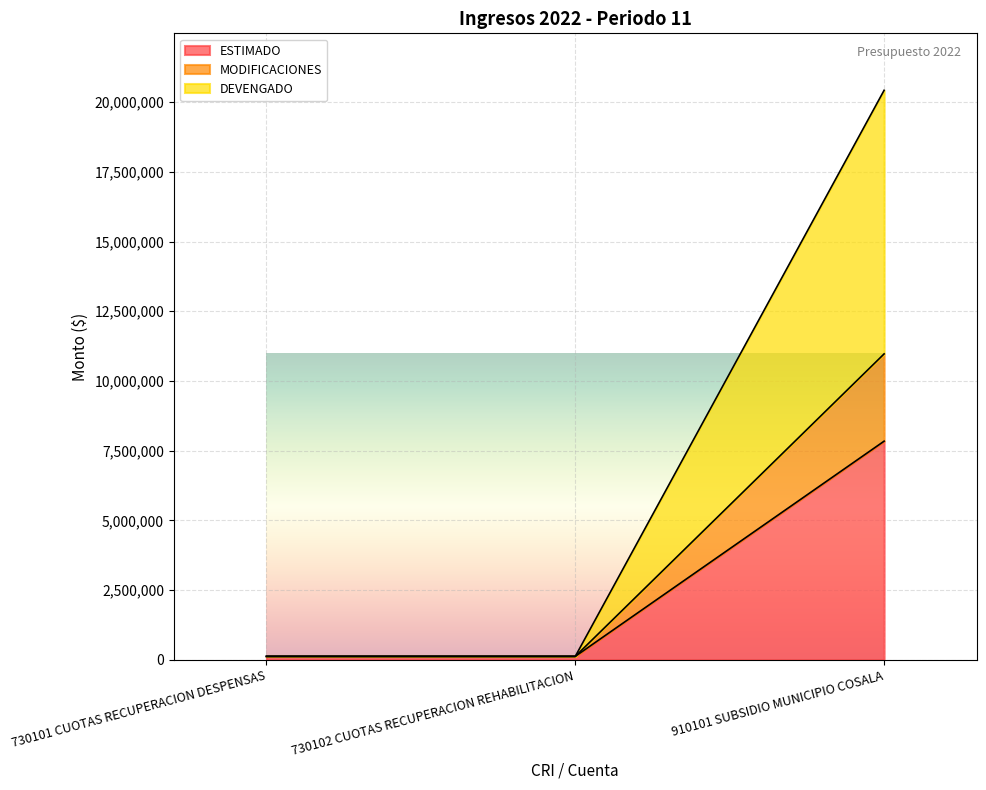

Which category has the highest value in the ESTIMADO series?

910101 SUBSIDIO MUNICIPIO COSALA